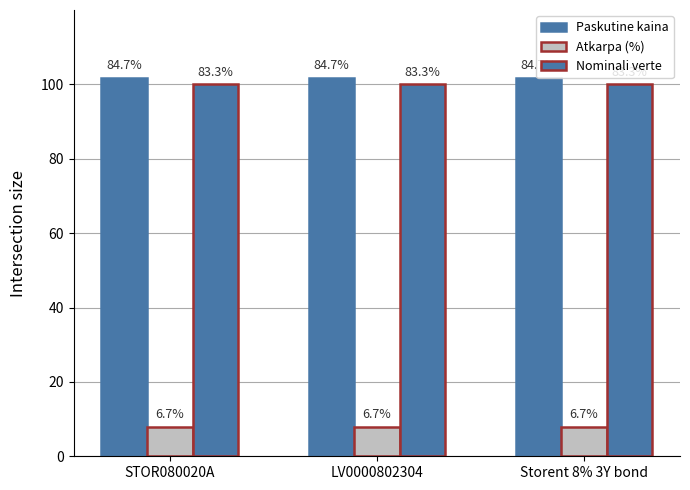

What is the label of the 1st bar from the right?

Storent 8% 3Y bond